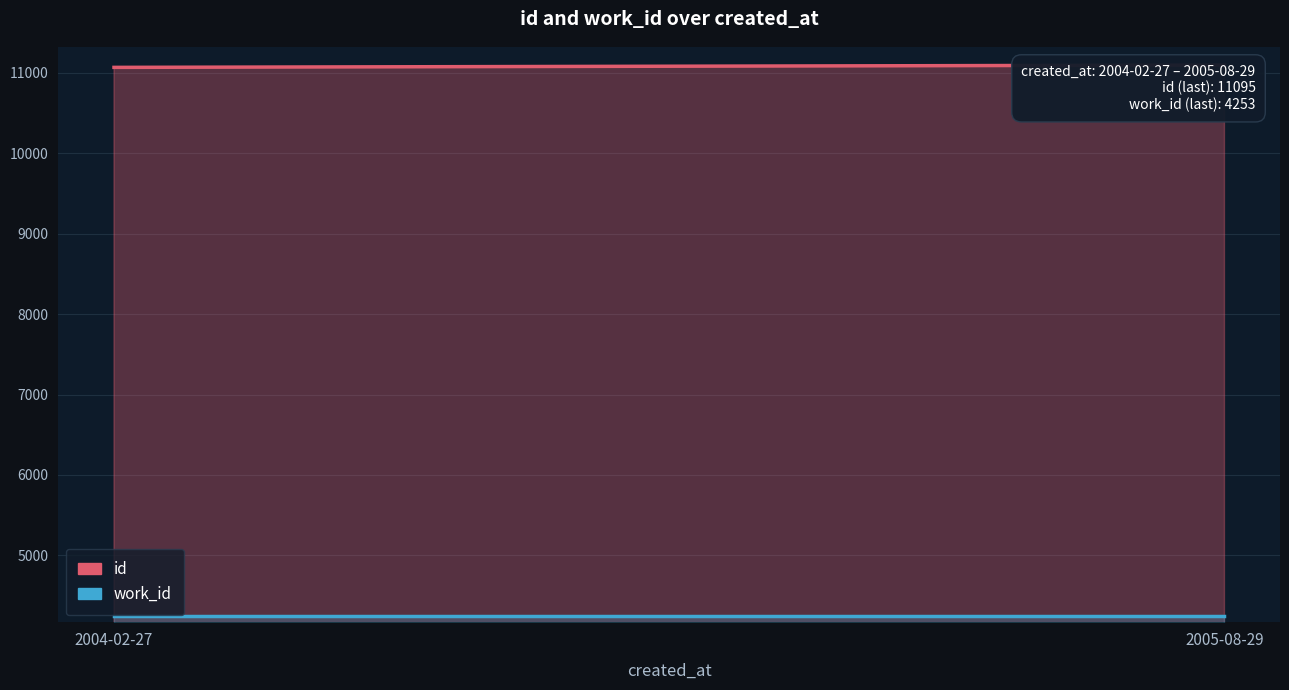

What is the sum of all work_id values?

8506.0